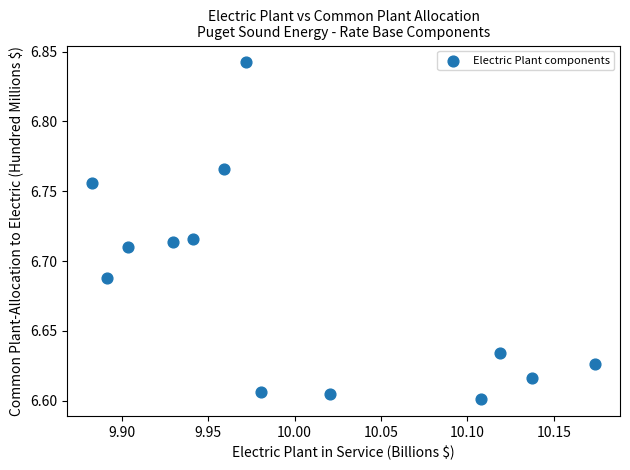

What is the range of X values (max minus min)?

0.3